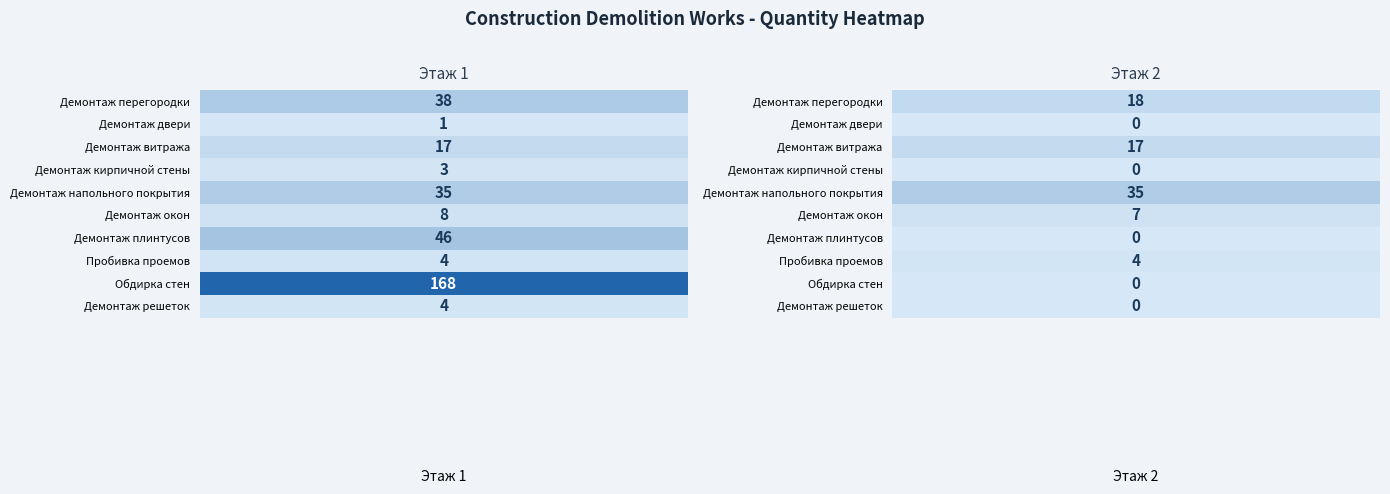

Where is Этаж 1 nearest to the value 84?

6